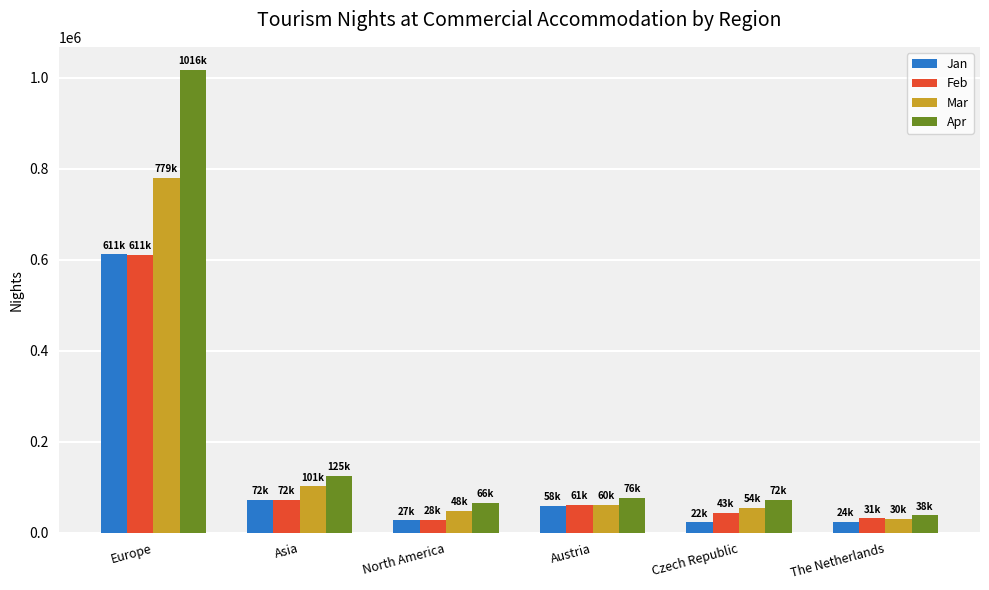

Where does the Apr series first go above 76752?

Europe